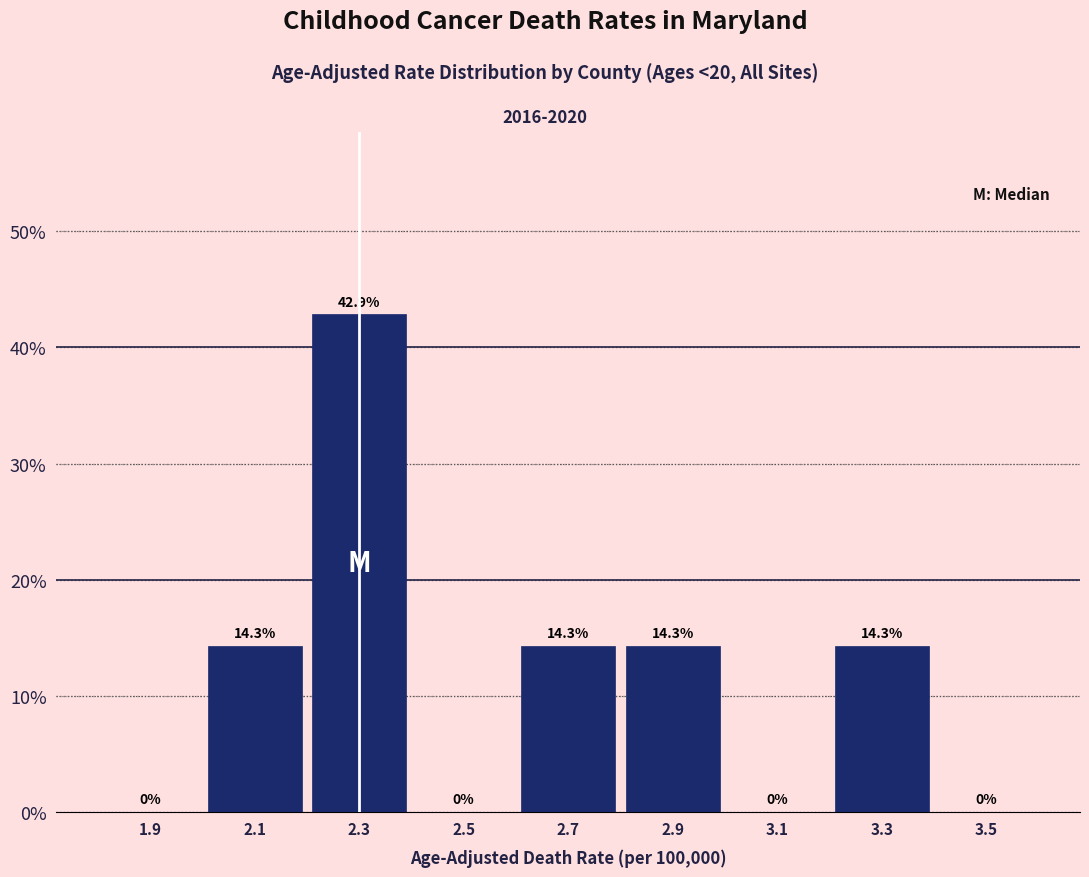

Which range on the x-axis has the tallest bar?

2.2 to 2.4